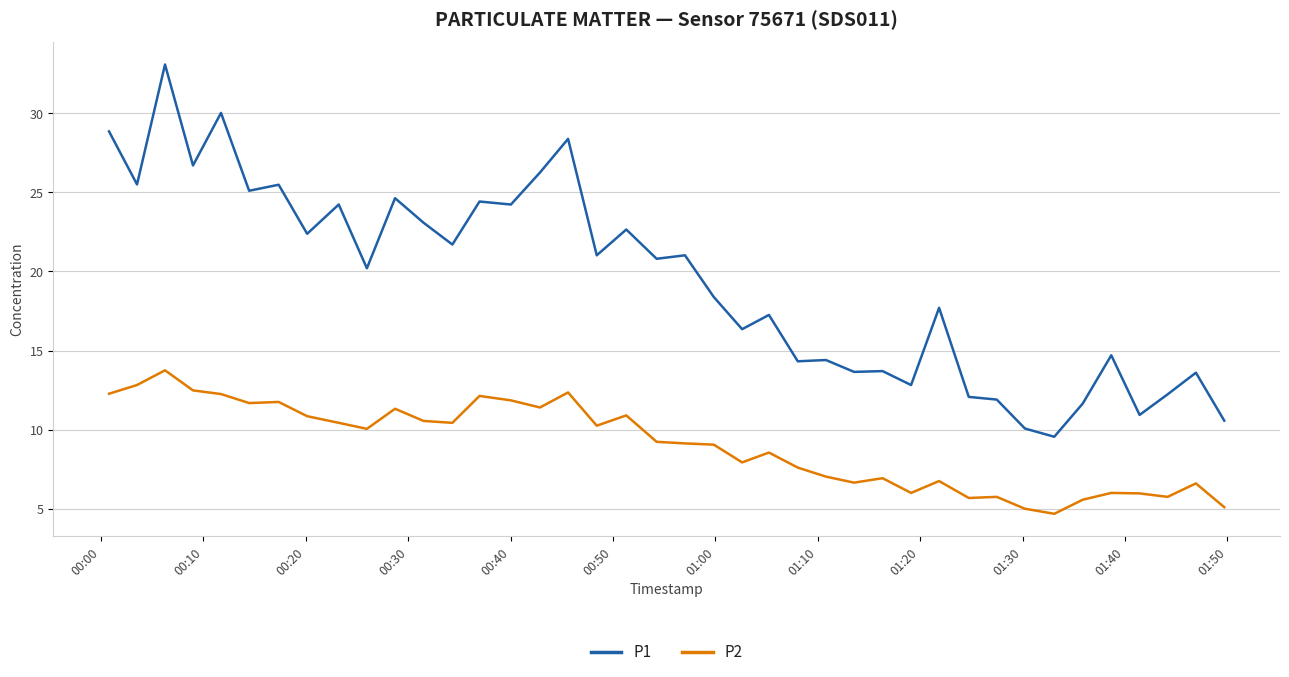

Which series has the largest range (max minus min)?

P1